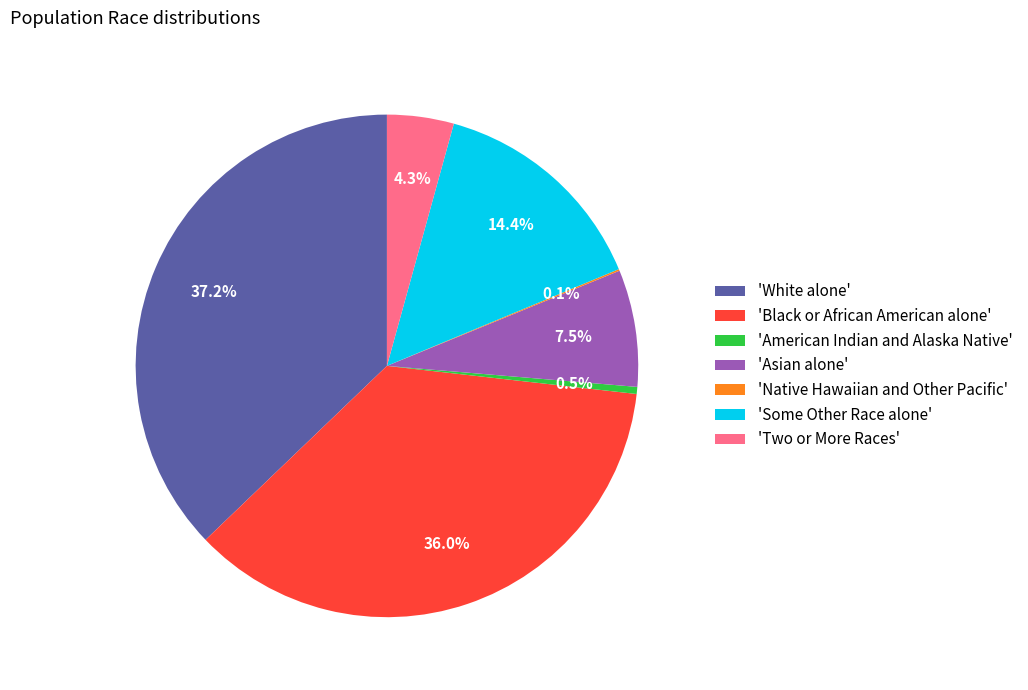

Between 'American Indian and Alaska Native' and 'Black or African American alone', which is larger?

'Black or African American alone'